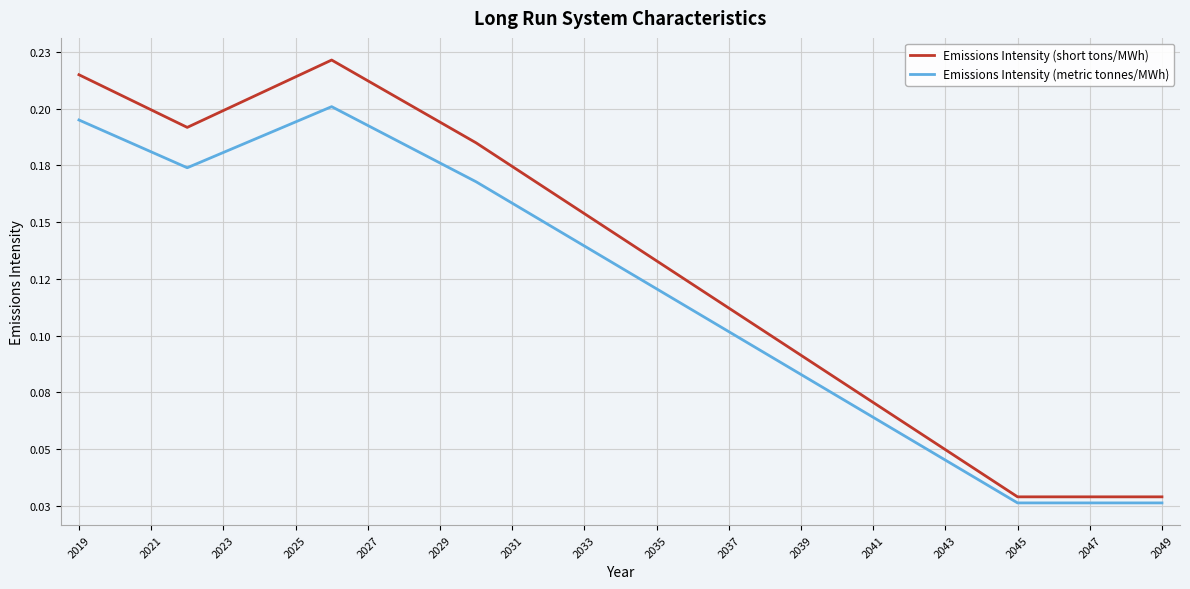

How many interior local peaks does the Emissions Intensity (short tons/MWh) series have?

1